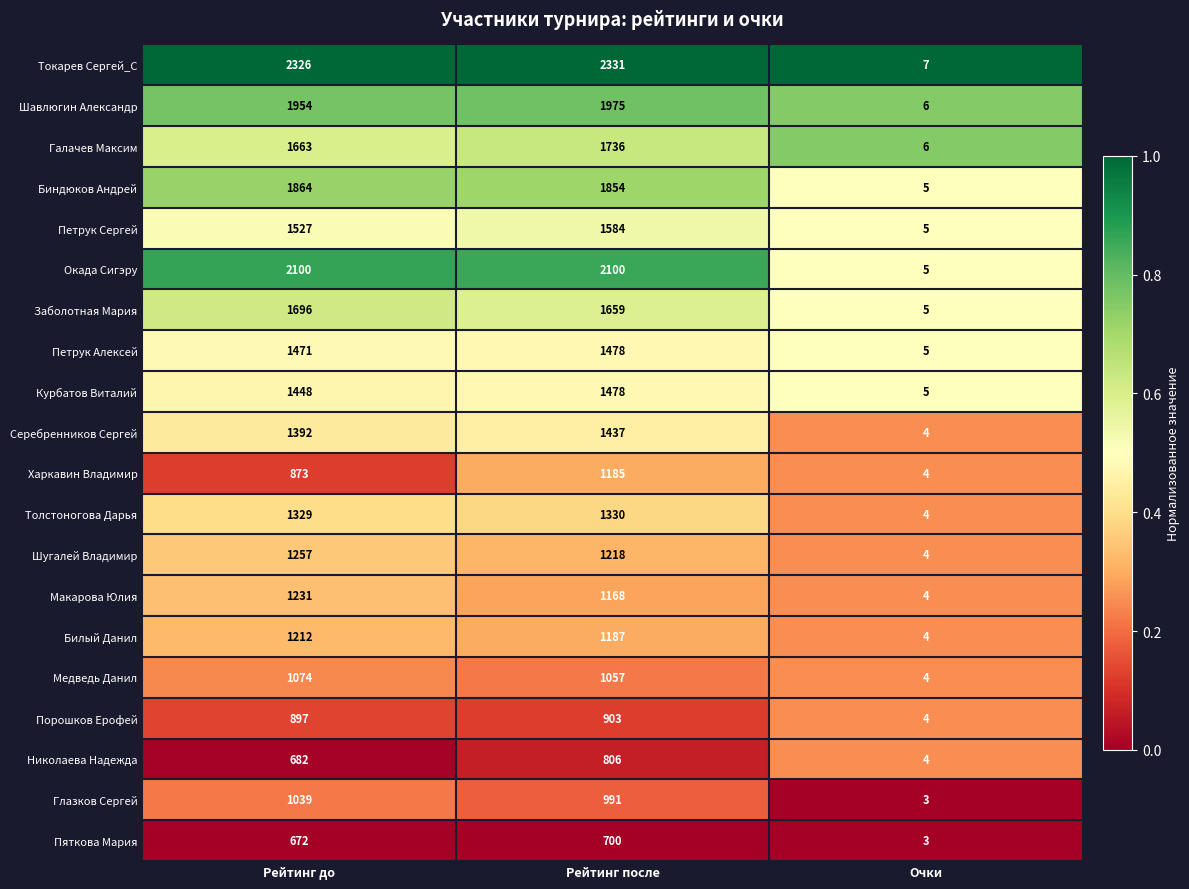

Which series has the largest total across all categories?

Токарев Сергей_C